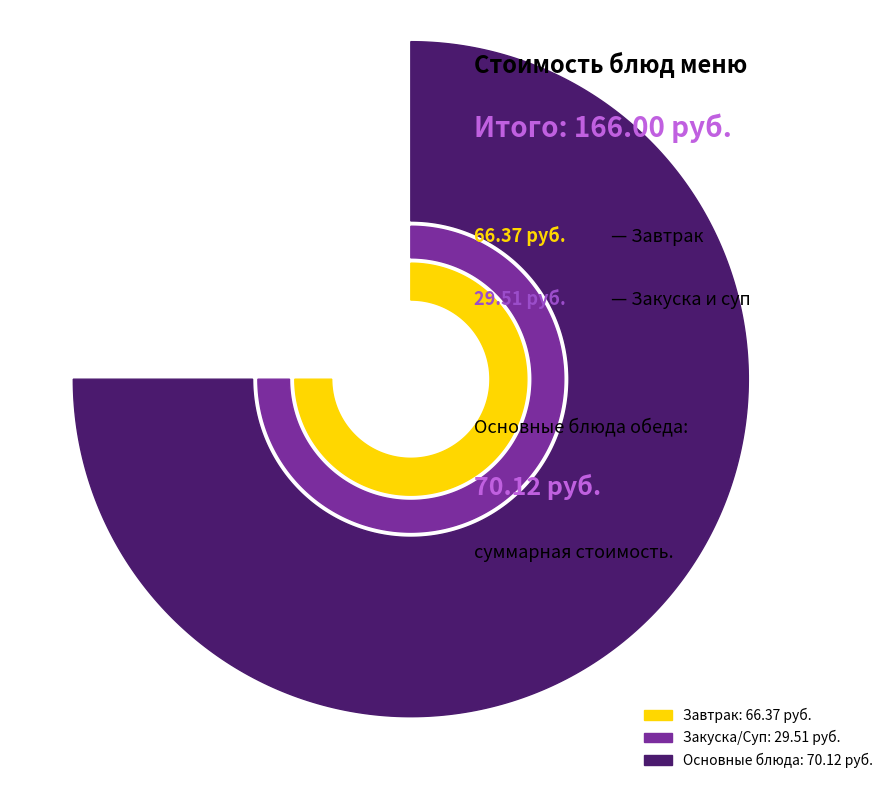

Is it true that Хлеб Дарницкий is 11% of the pie?

False